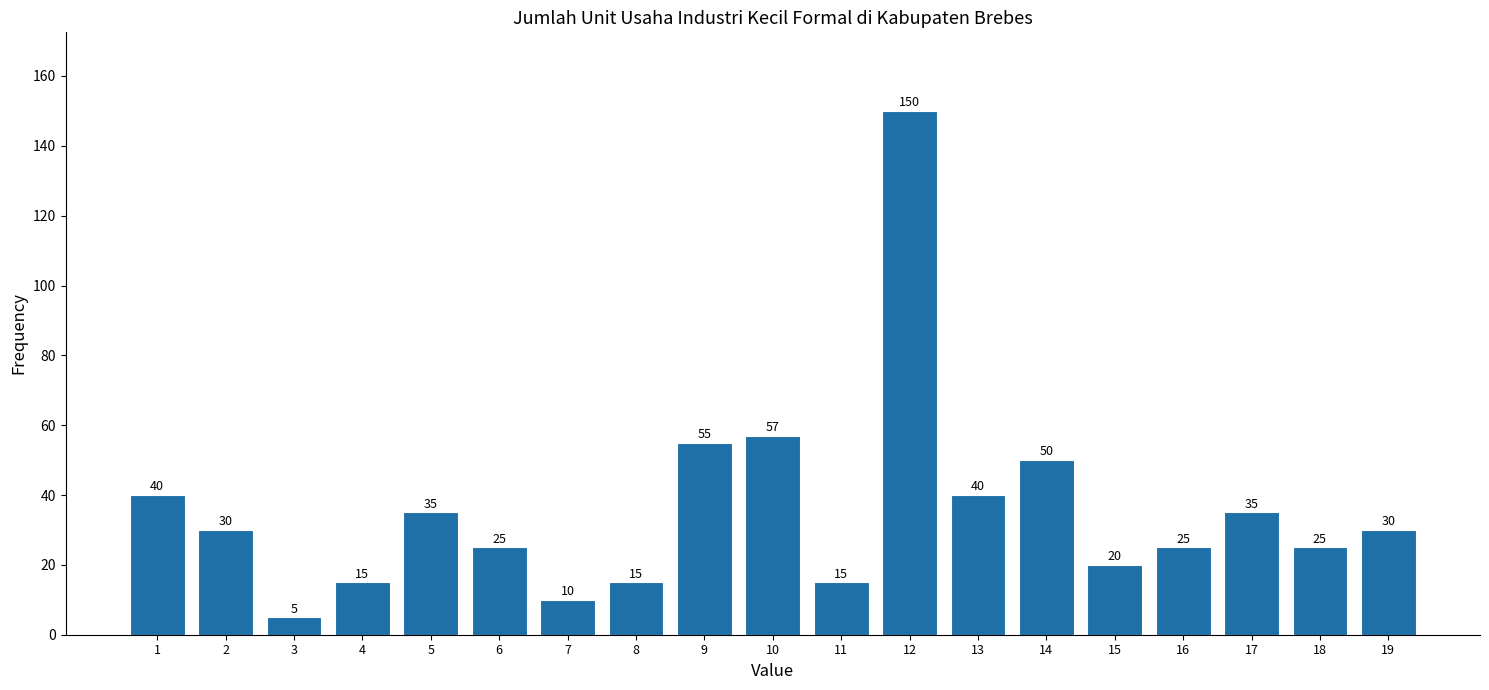

Reading right to left, what are all the values shown in this chart?

19=30	18=25	17=35	16=25	15=20	14=50	13=40	12=150	11=15	10=57	9=55	8=15	7=10	6=25	5=35	4=15	3=5	2=30	1=40